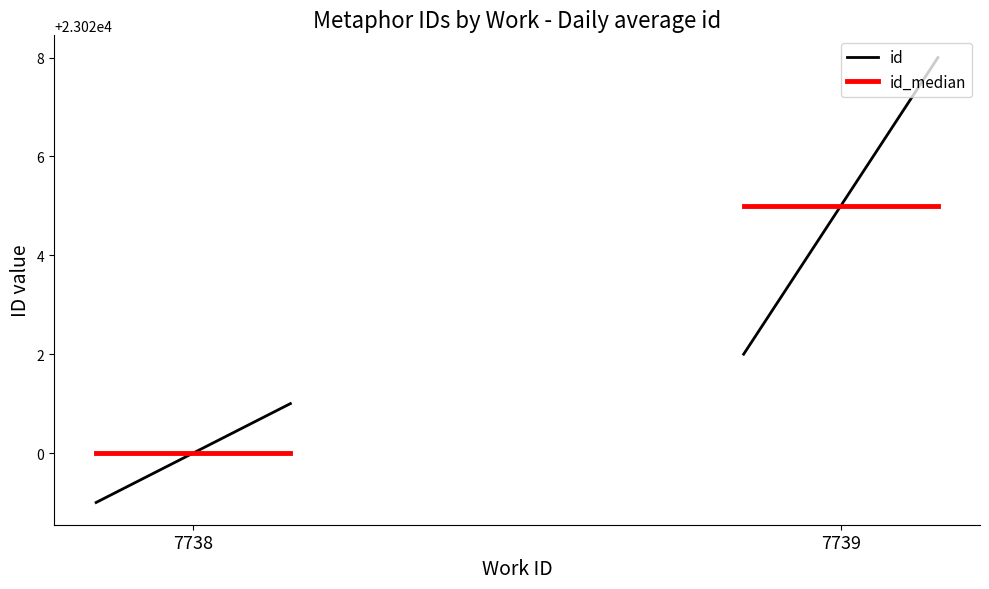

Which series has the widest spread of values?

id